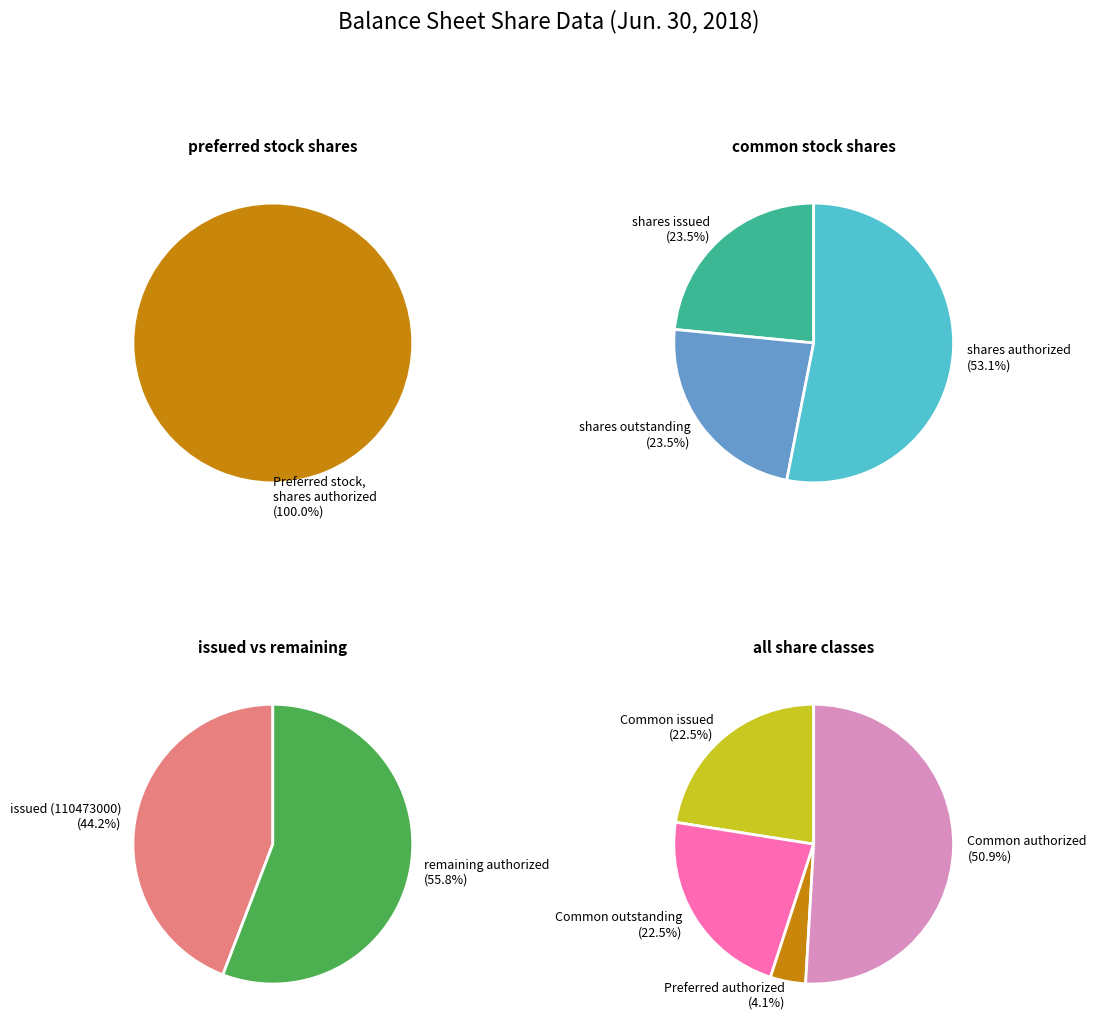

The Common stock, shares issued slice represents 36% of the pie. True or false?

False